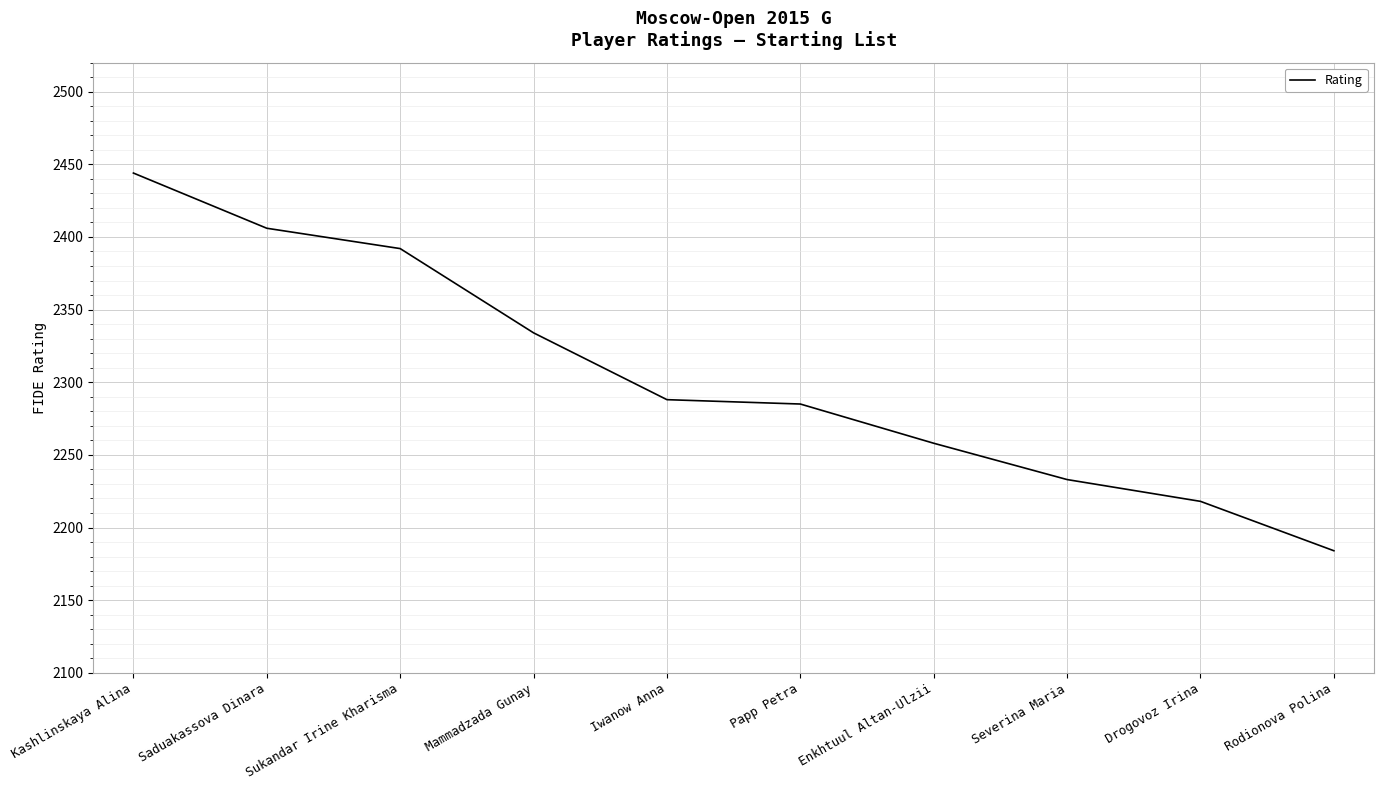

What is the smallest value displayed?

2184